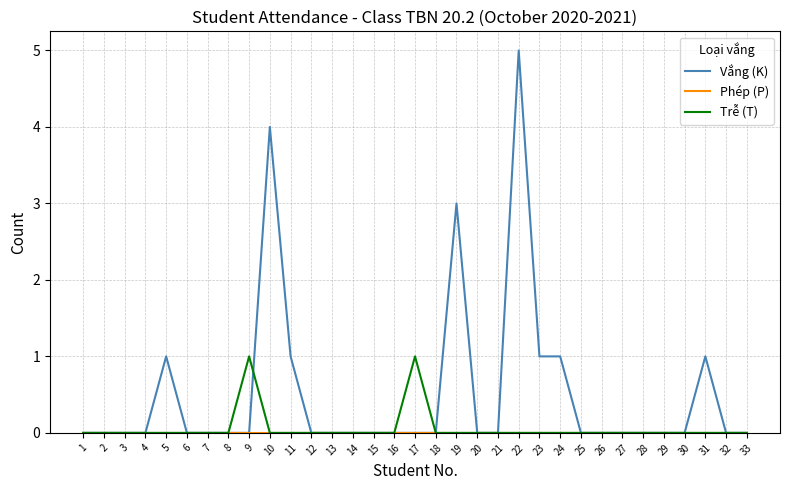

At which category is the sum across all series the highest?

22